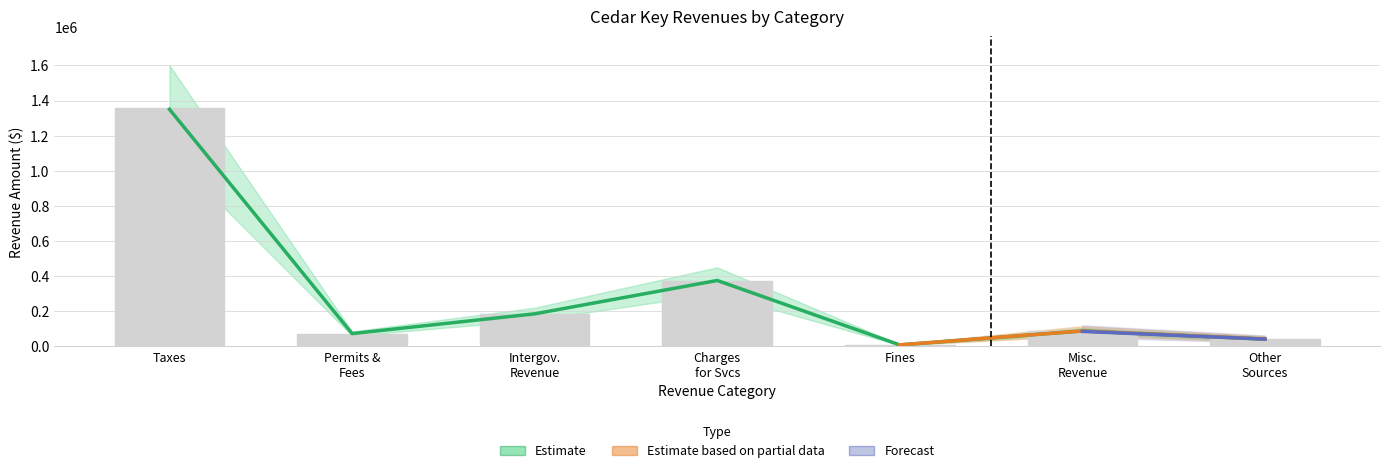

At which label does General first exceed 71618?

Taxes